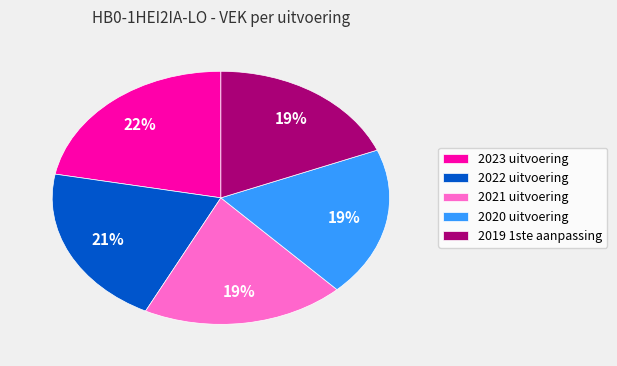

The 2019 1ste aanpassing slice represents 10% of the pie. True or false?

False